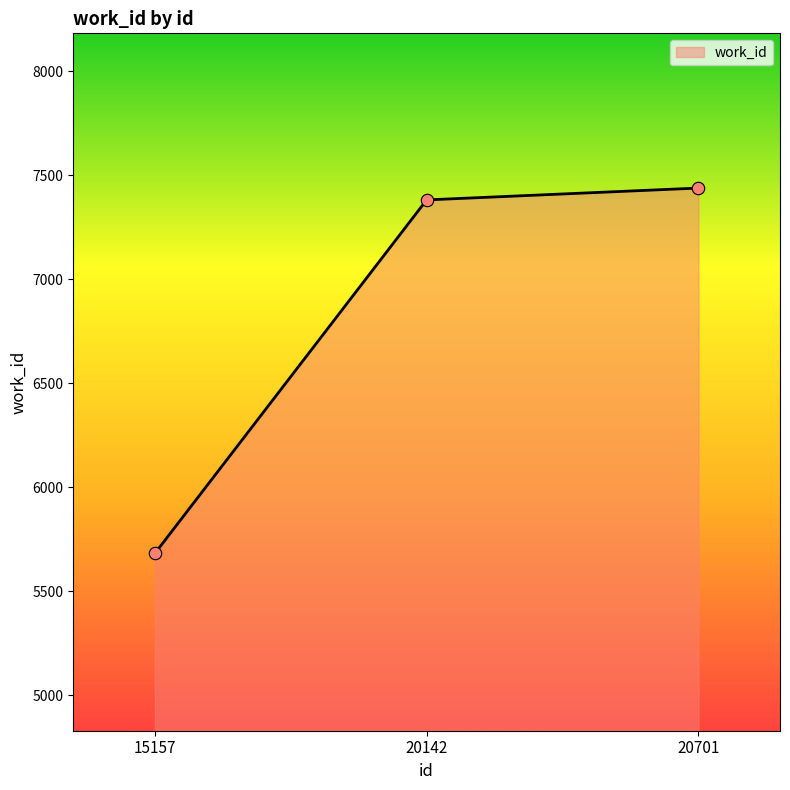

Between 20701 and 20142, which is larger?

20701